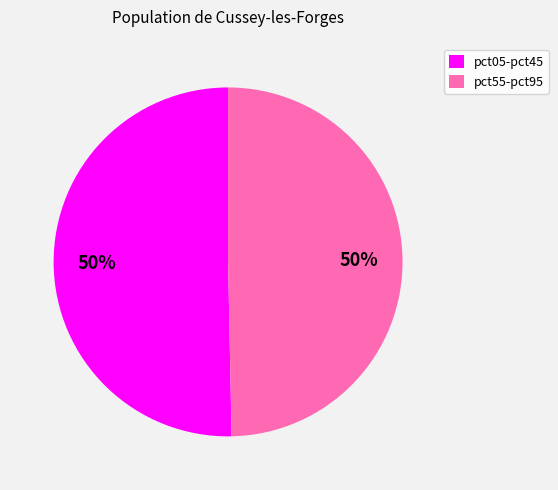

Is the sum of pct55-pct95 and pct05-pct45 greater than half?

Yes